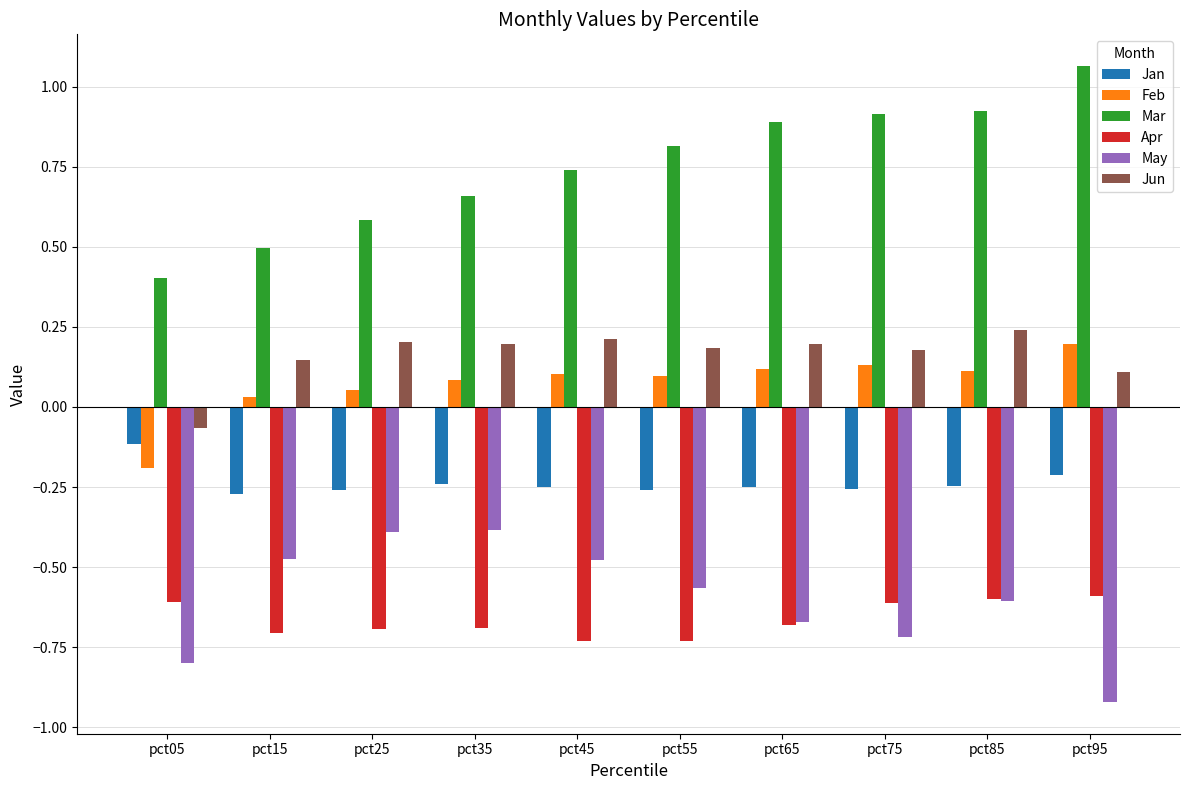

At which category is the sum across all series the highest?

pct85